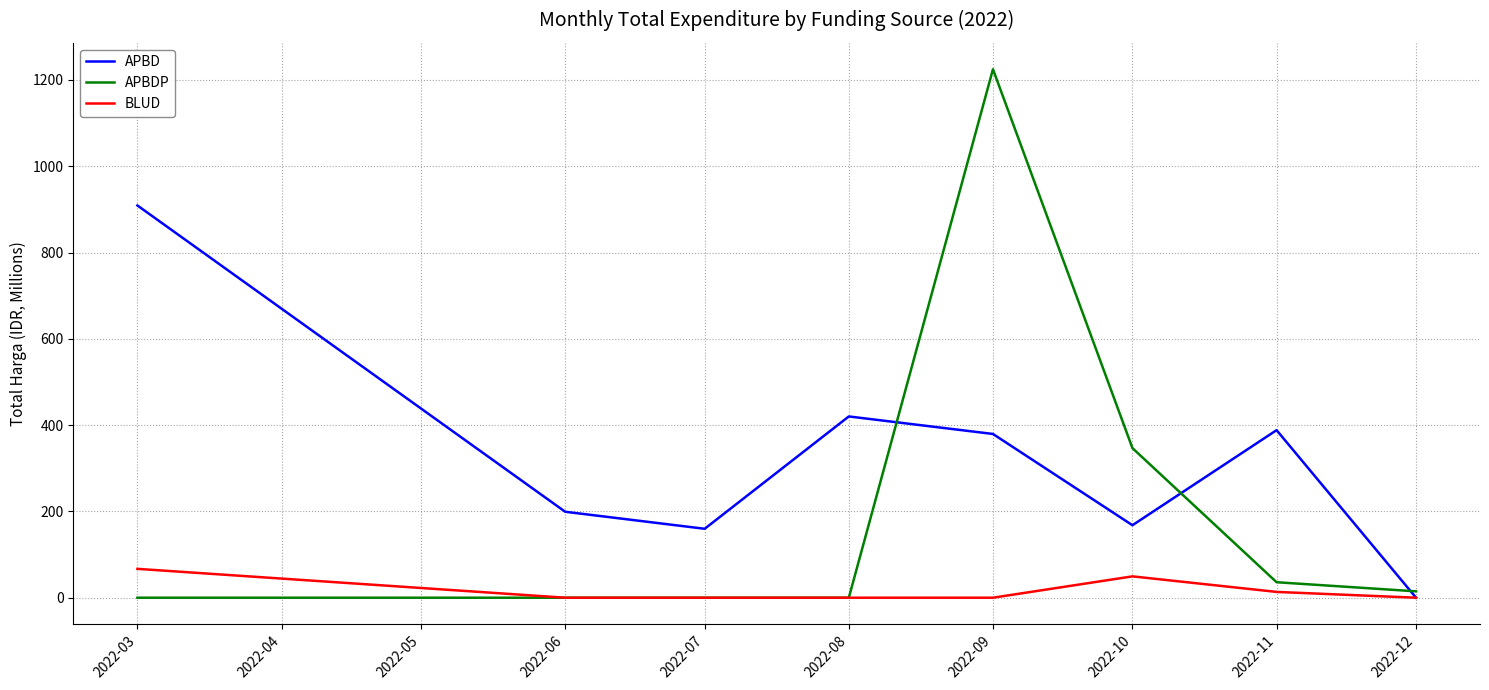

Reading left to right, transcribe all the data shown in this chart.

APBD: 909.0	199.2	159.8	420.1	379.5	168.0	388.3	0.0
APBDP: 0.0	0.0	0.0	0.0	1224.7	346.7	35.9	14.8
BLUD: 66.9	0.0	0.0	0.0	0.0	49.5	13.4	0.0